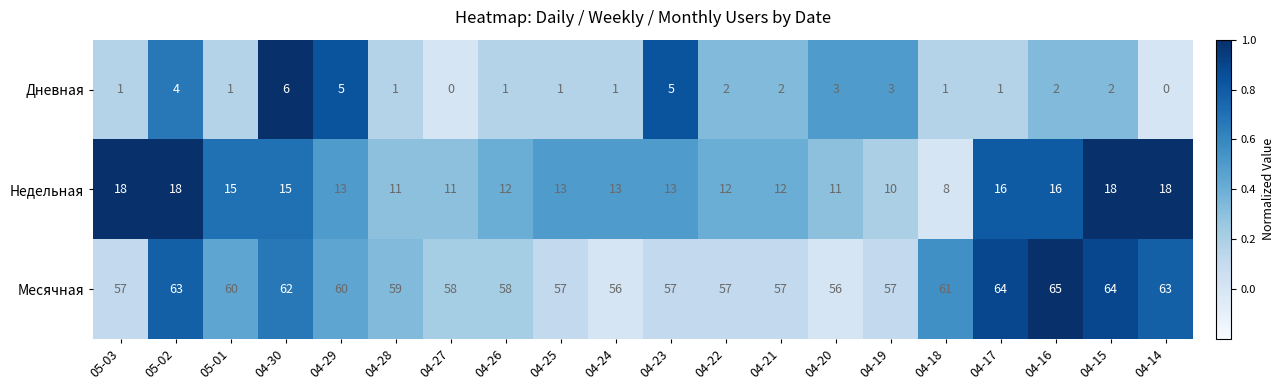

The Дневная series shows 1 at 04-17. True or false?

True